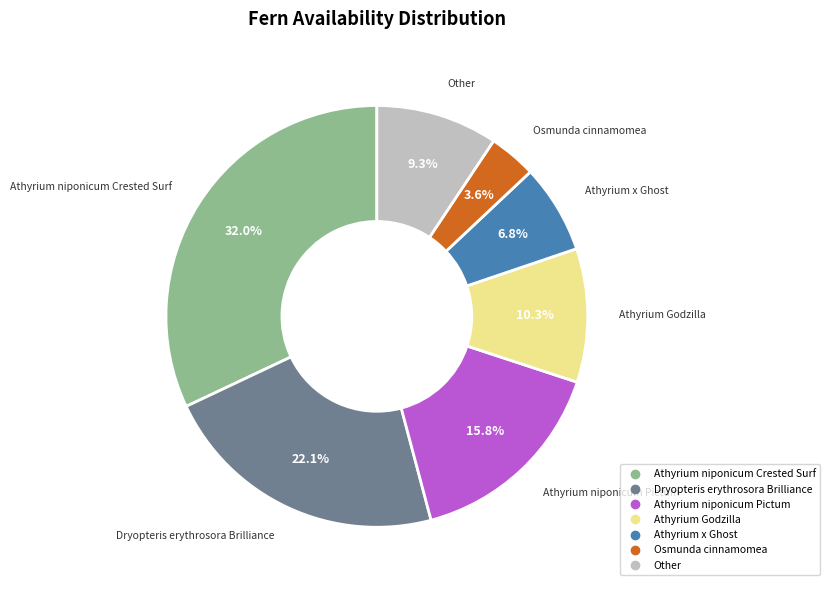

Is there any slice that represents more than half of the pie?

No